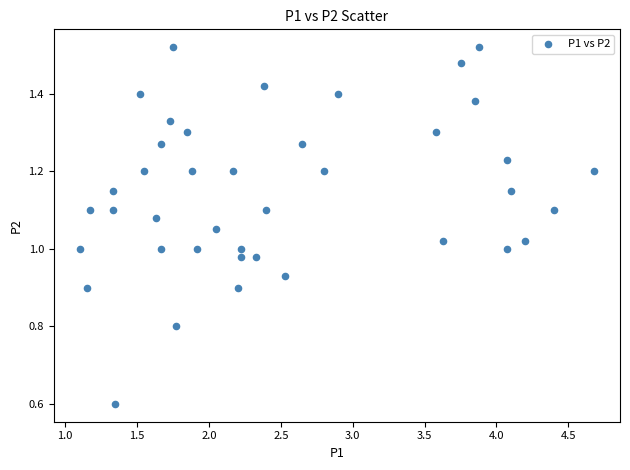

What is the range of X values (max minus min)?

3.6